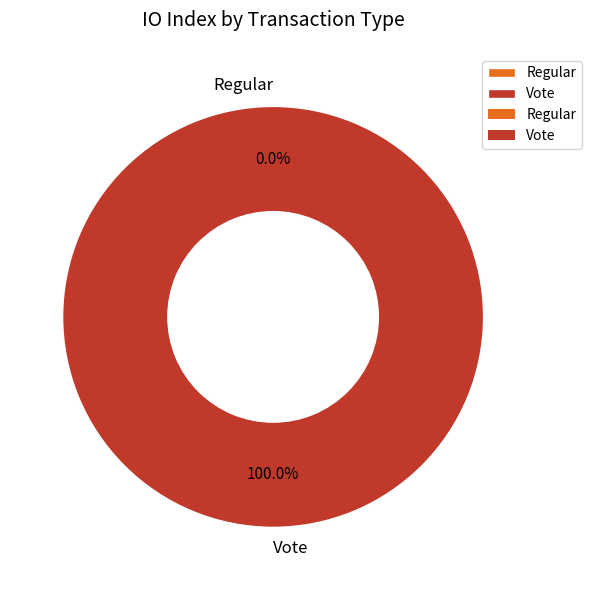

The Regular slice represents 0% of the pie. True or false?

True